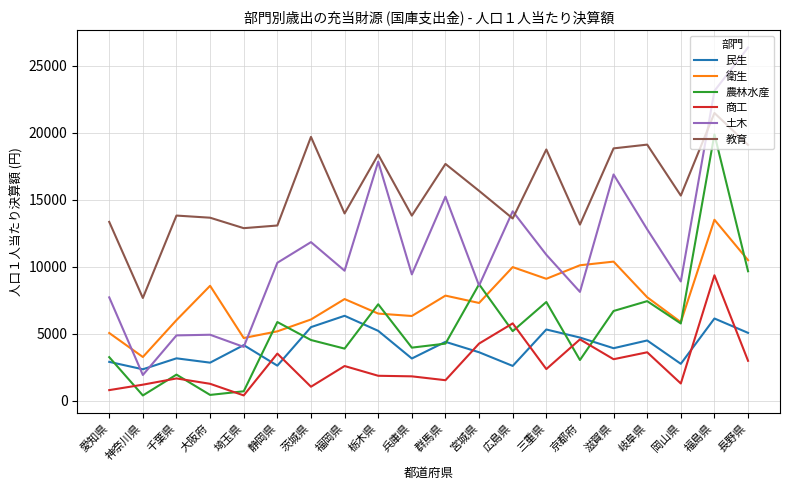

Where do 衛生 and 農林水産 first cross each other?

埼玉県 and 静岡県